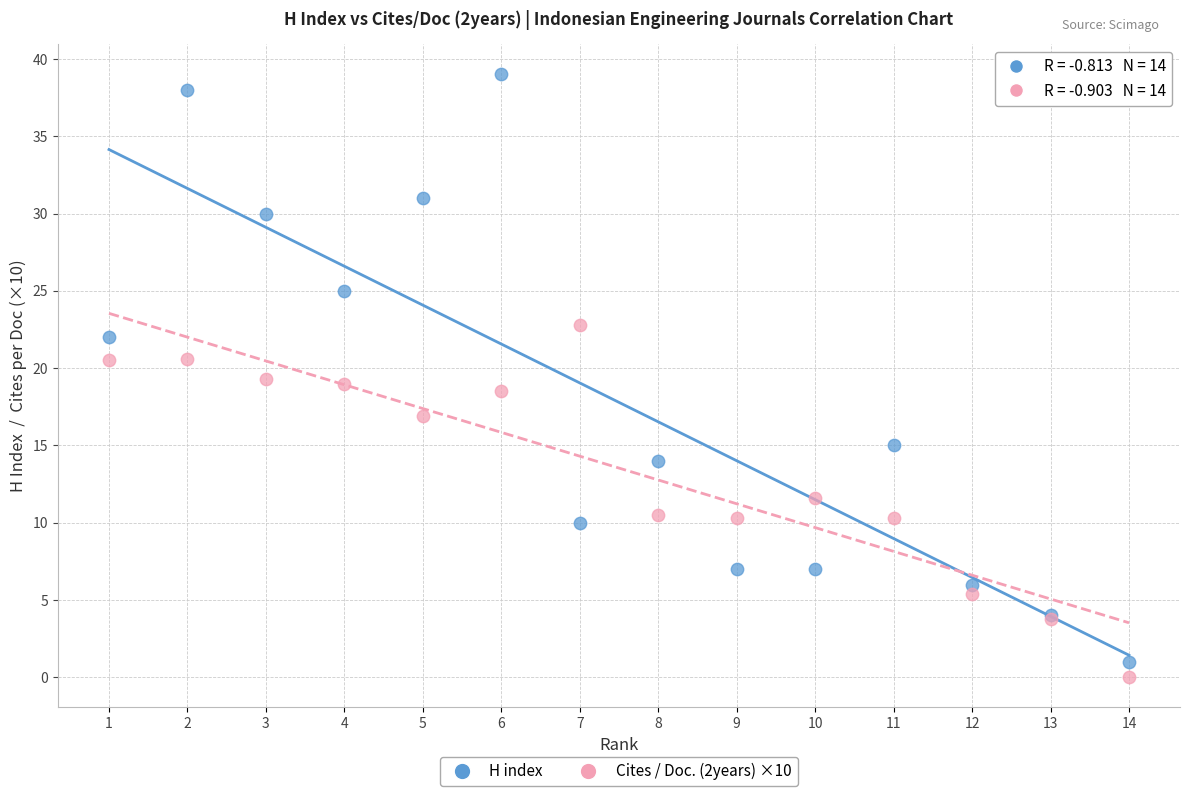

Which series contains the lowest Y value?

Cites / Doc. (2years) ×10